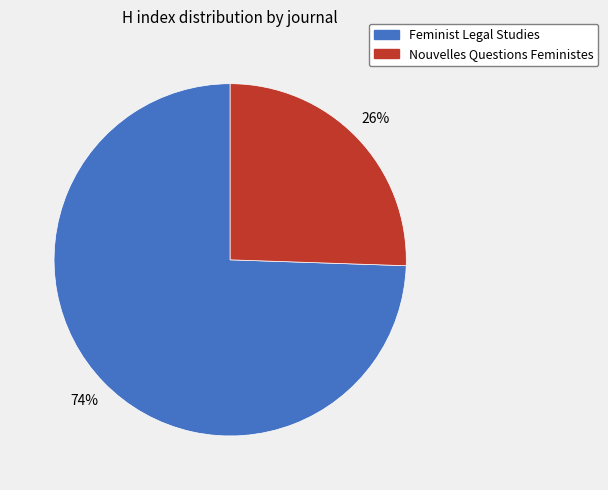

True or false: Nouvelles Questions Feministes accounts for 39% of the total.

False